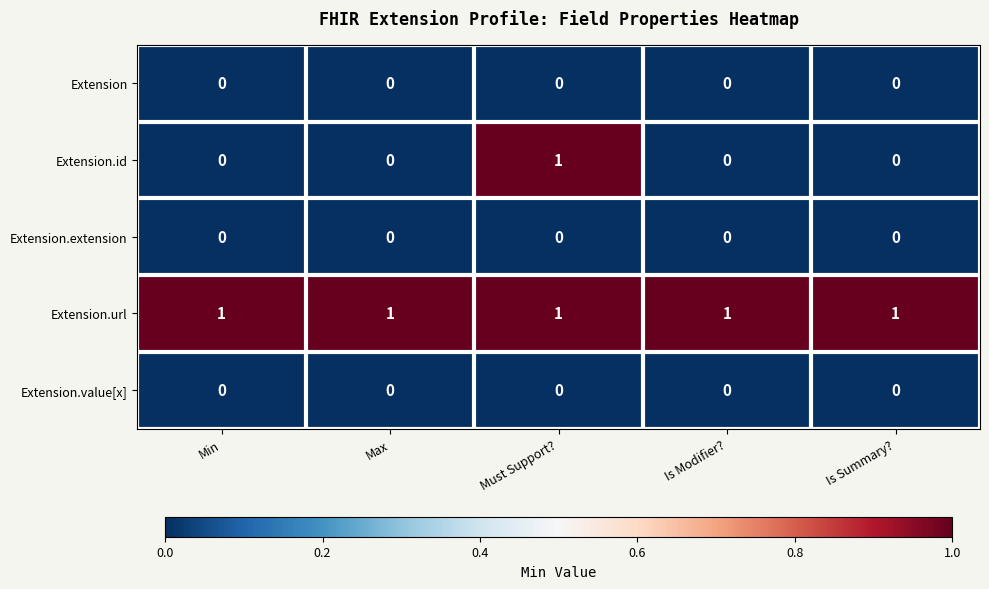

How many distinct data groups are displayed?

5